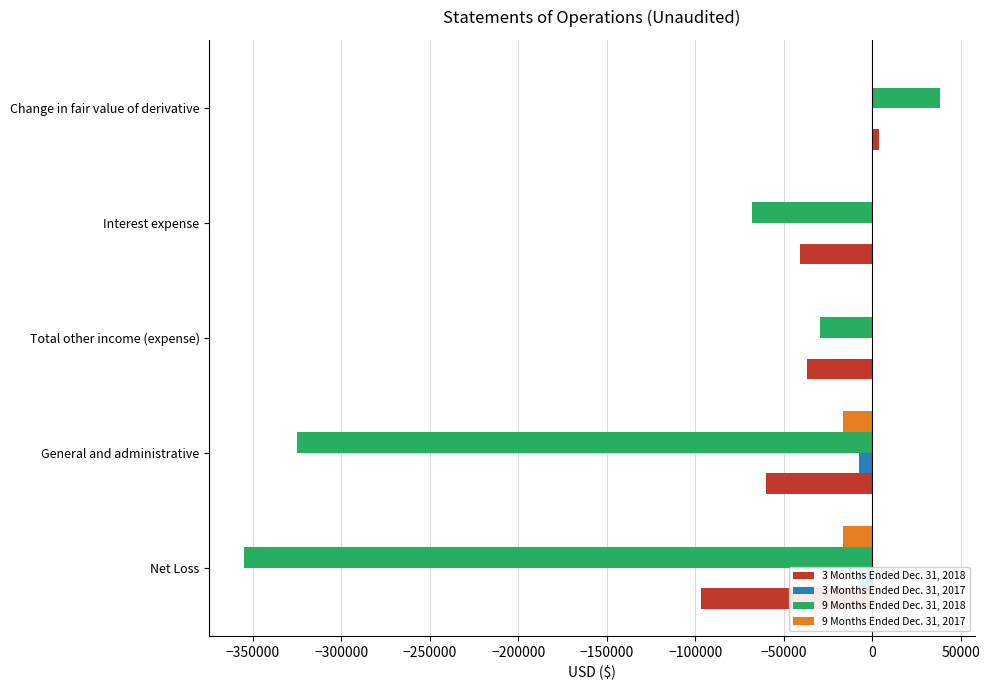

What is the value of the 9 Months Ended Dec. 31, 2017 bar at the 2nd from the left?

-16606